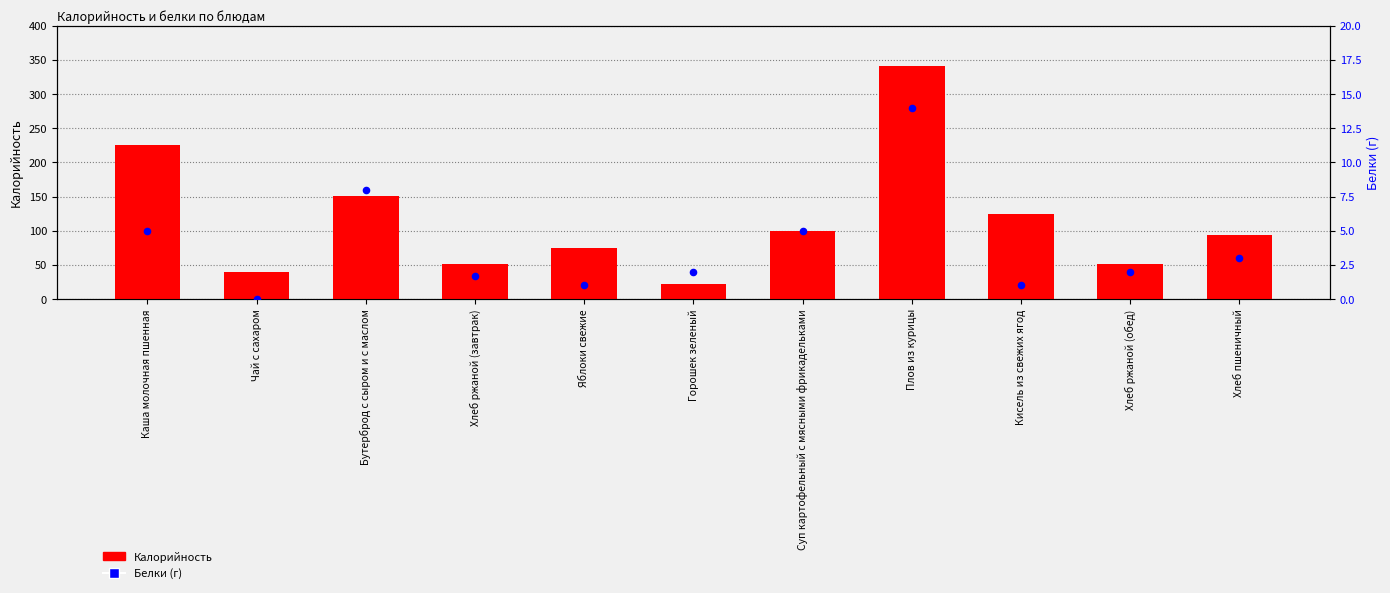

Which series has the largest total across all categories?

Калорийность